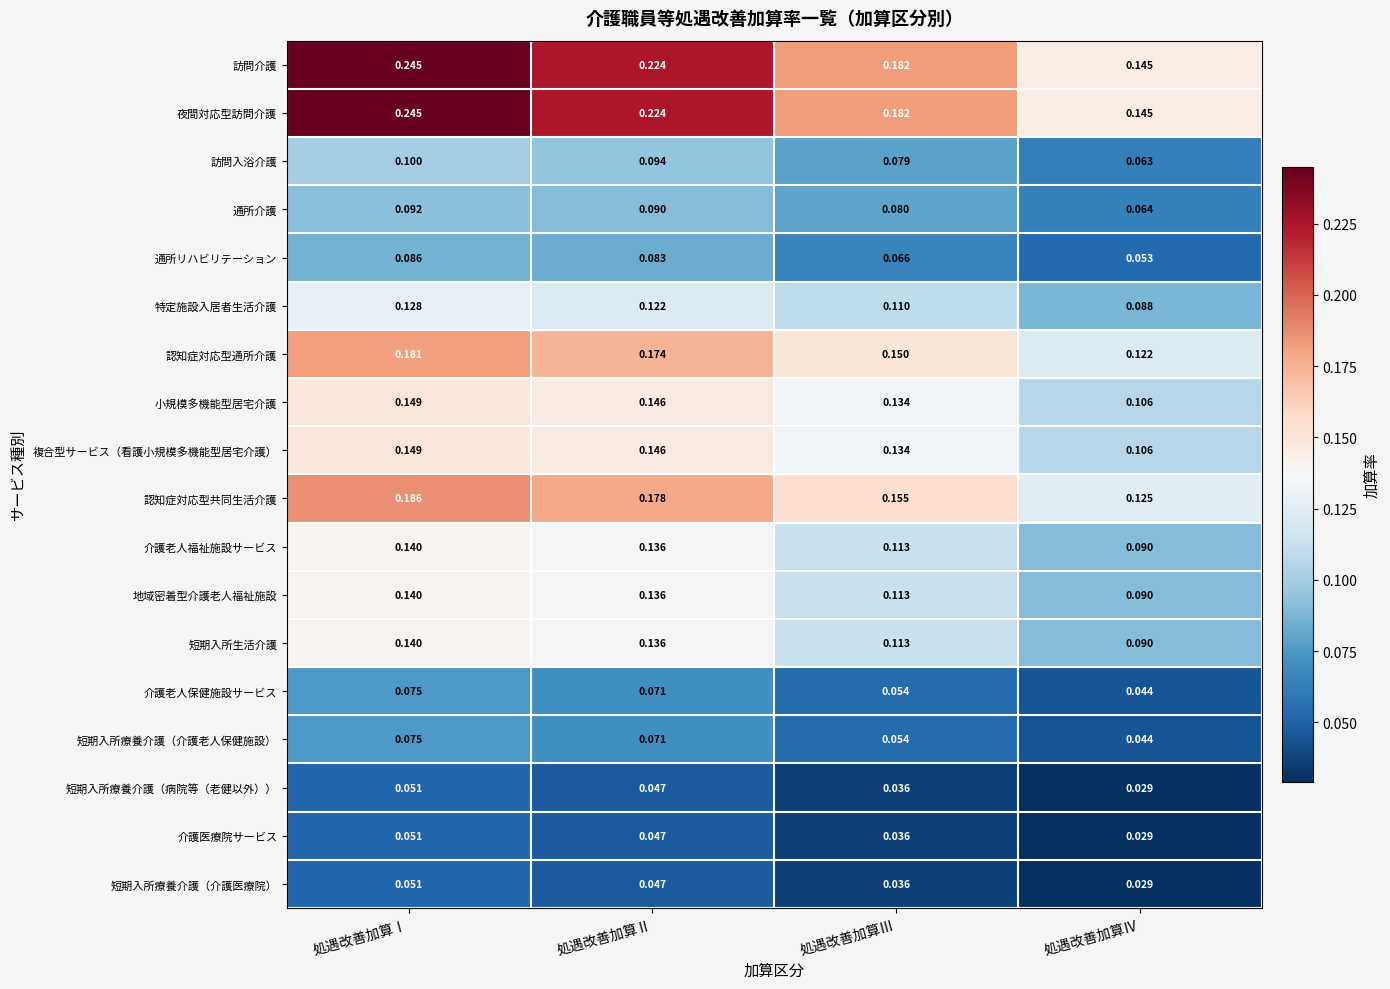

List the labels in order of 小規模多機能型居宅介護 value, largest first.

処遇改善加算Ⅰ, 処遇改善加算Ⅱ, 処遇改善加算Ⅲ, 処遇改善加算Ⅳ